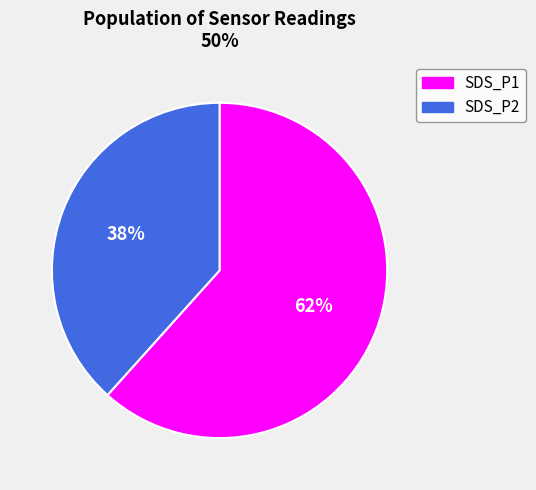

True or false: SDS_P2 accounts for 38% of the total.

True